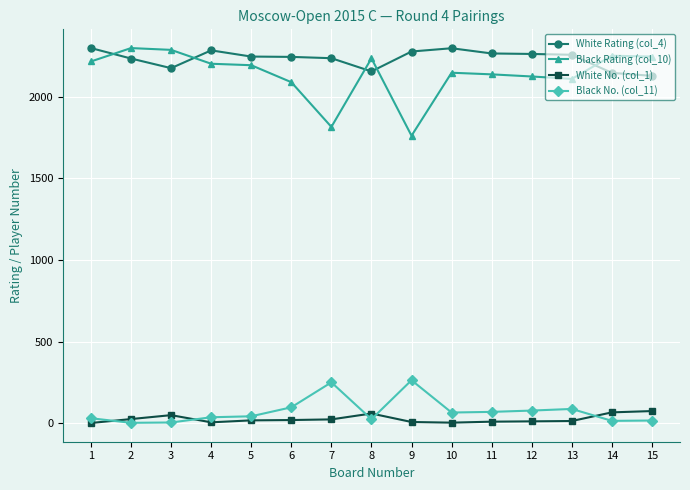

Where is the first local maximum for White No. (col_1)?

3